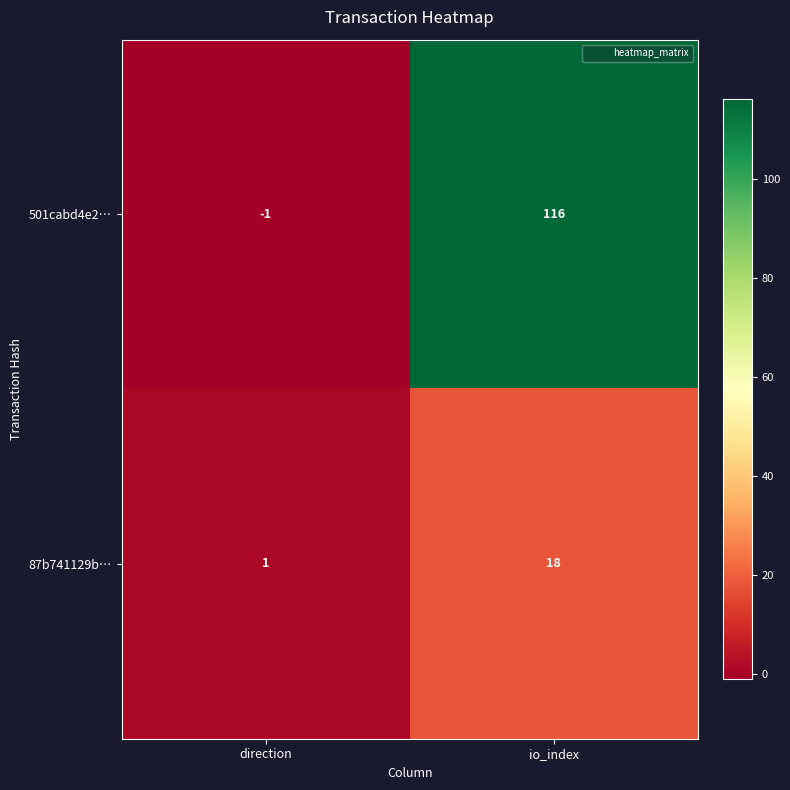

Which series changed the most between direction and io_index?

501cabd4e2…